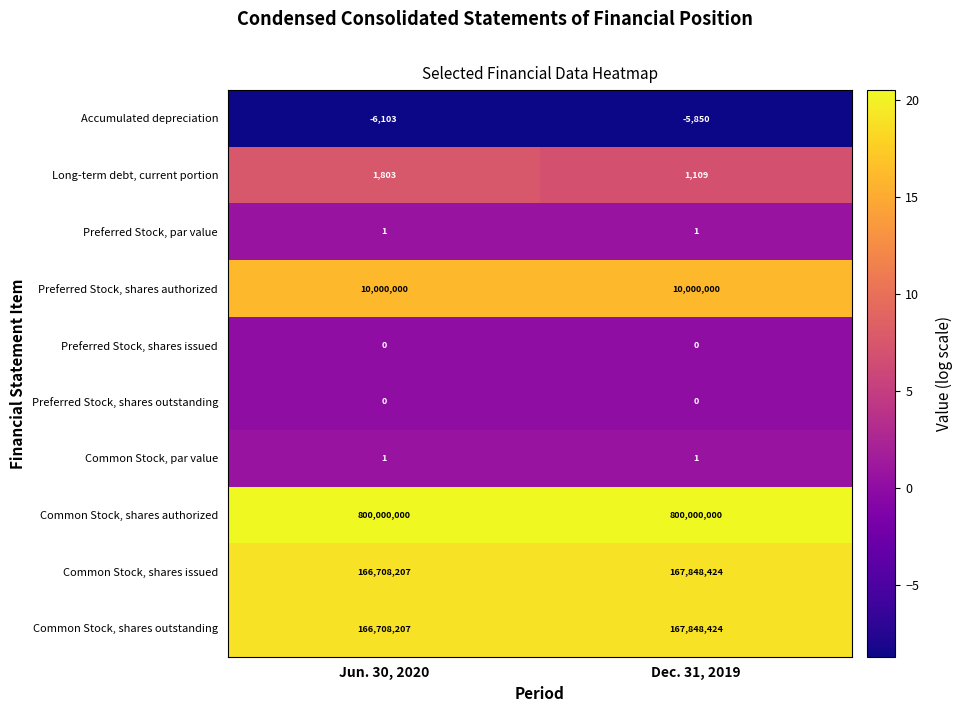

Which series has the largest total across all categories?

Common Stock, shares authorized